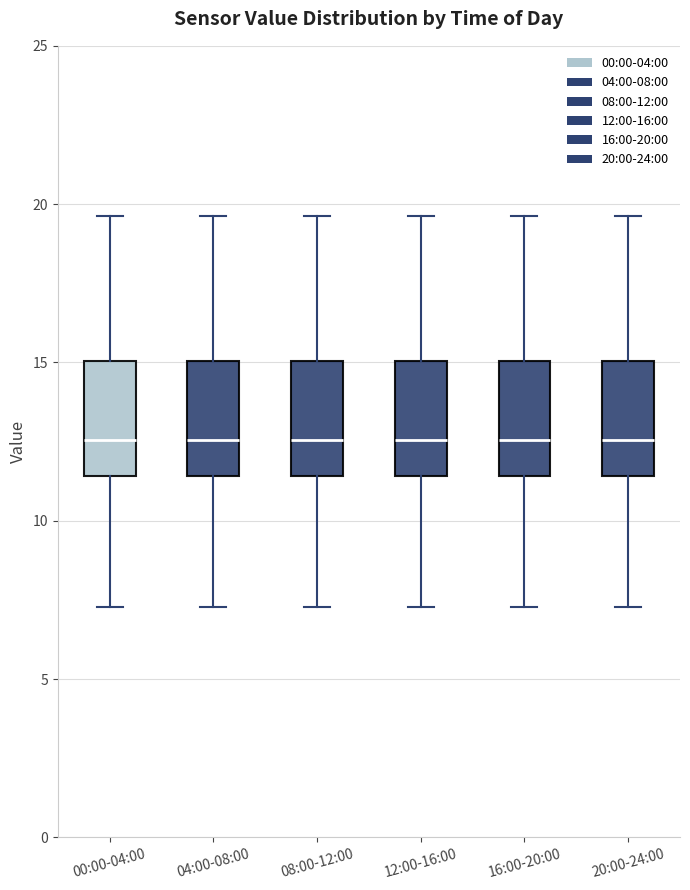

Where does the lower whisker of the box for 20:00-24:00 end on the y-axis? The values are not printed on the chart, so give them approximately, as read against the axis.

7.5